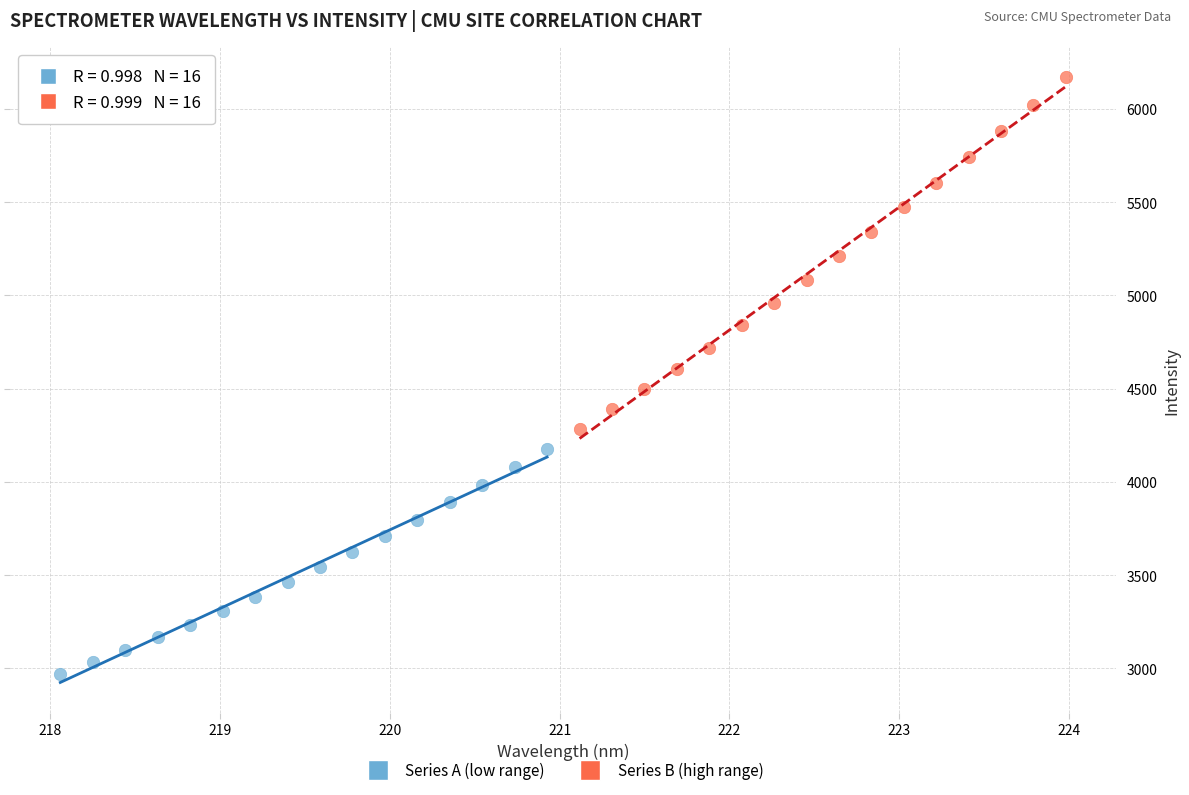

What are all the series names shown in the legend?

Series A (low range), Series B (high range)